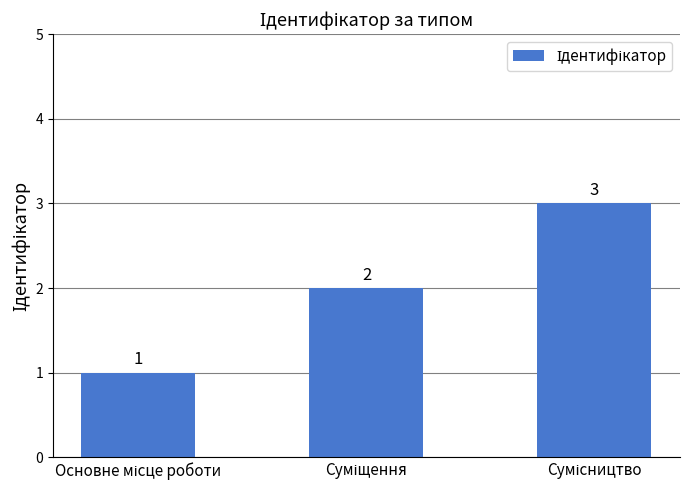

What is the greatest value displayed?

3